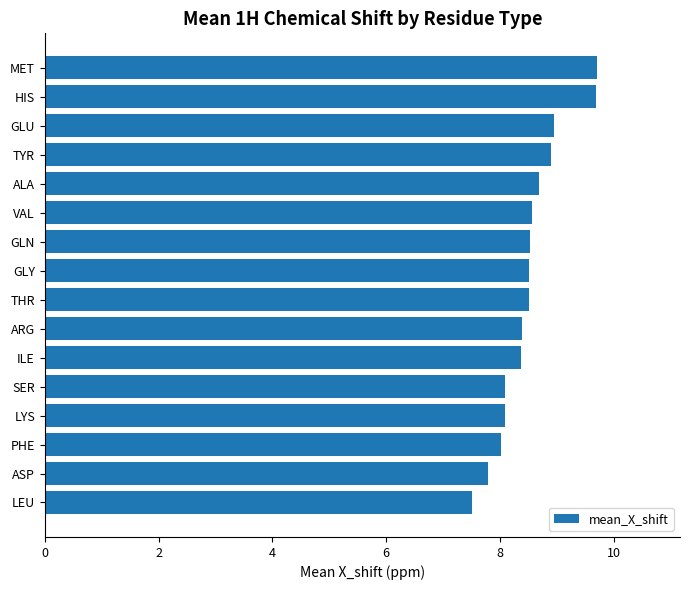

What is the change in value from LEU to THR?

+1.0